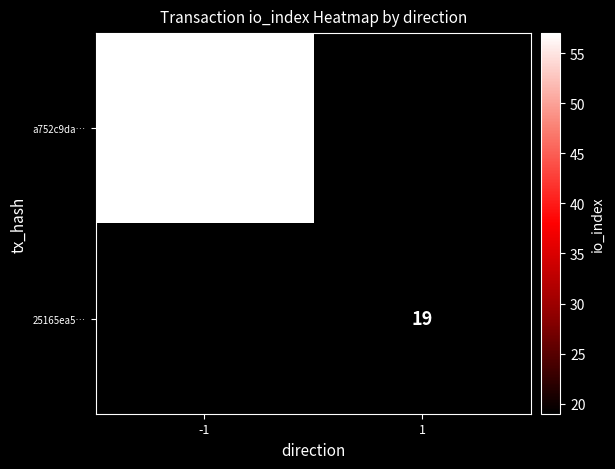

Between 1 and -1, which is larger?

-1